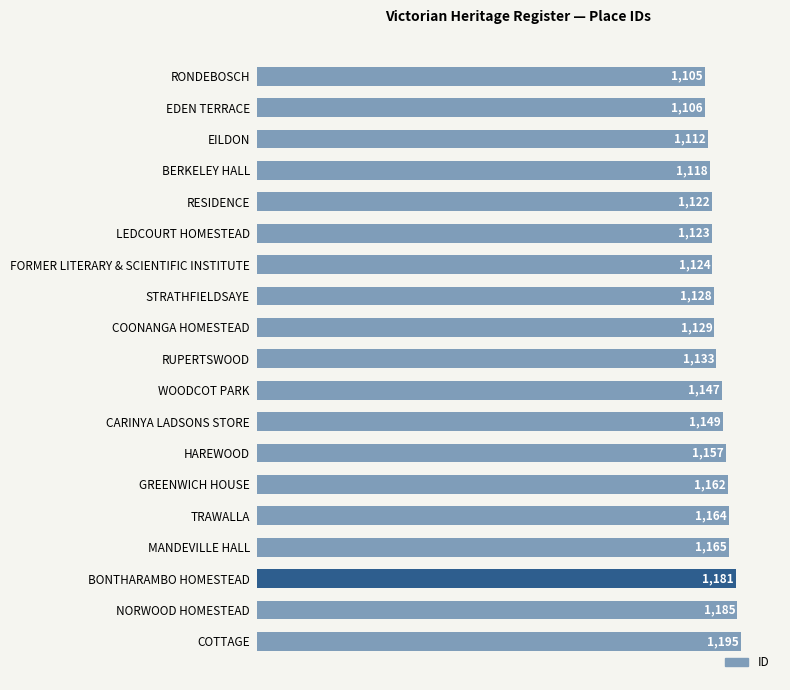

Reading bottom to top, what are all the values shown in this chart?

COTTAGE=1195	NORWOOD HOMESTEAD=1185	BONTHARAMBO HOMESTEAD=1181	MANDEVILLE HALL=1165	TRAWALLA=1164	GREENWICH HOUSE=1162	HAREWOOD=1157	CARINYA LADSONS STORE=1149	WOODCOT PARK=1147	RUPERTSWOOD=1133	COONANGA HOMESTEAD=1129	STRATHFIELDSAYE=1128	FORMER LITERARY & SCIENTIFIC INSTITUTE=1124	LEDCOURT HOMESTEAD=1123	RESIDENCE=1122	BERKELEY HALL=1118	EILDON=1112	EDEN TERRACE=1106	RONDEBOSCH=1105